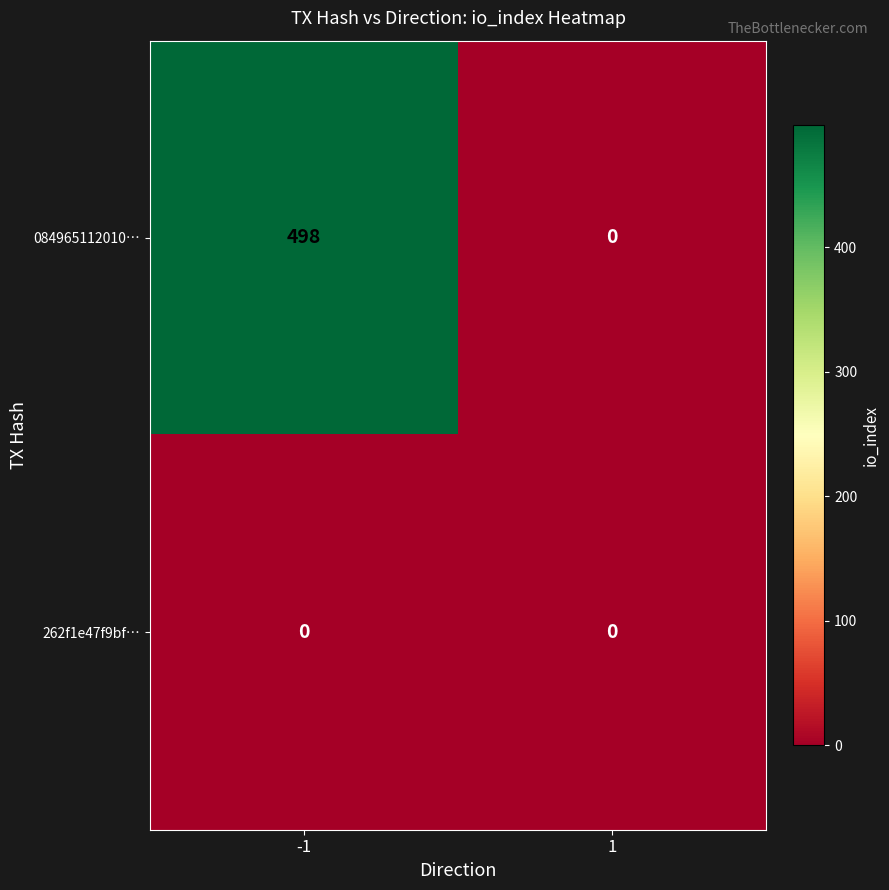

Is it true that 262f1e47f9bf… equals 0 at -1?

True